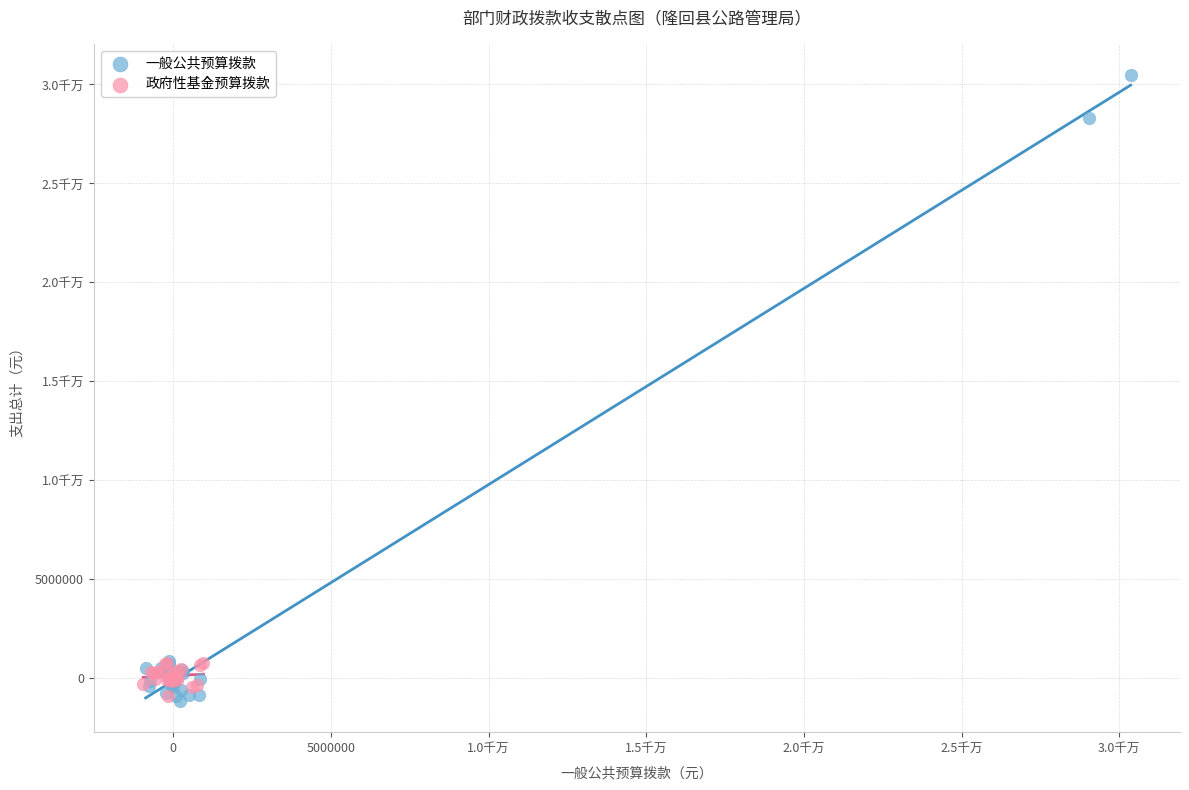

What are all the series names shown in the legend?

一般公共预算拨款, 政府性基金预算拨款